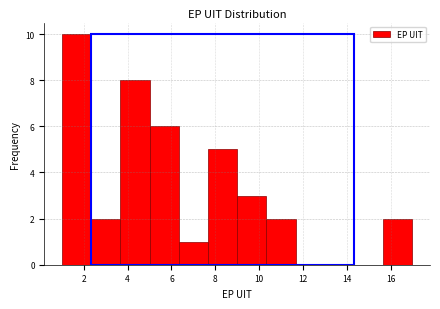

Reading left to right, transcribe this chart: for each bar, give the range it covers on the x-axis and its height. Neither the bar edges nor the heights are printed on the chart, so give them approximately, as read against the axes.

1.0 to 2.4: 10
2.4 to 3.6: 2
3.6 to 5.0: 8
5.0 to 6.4: 6
6.4 to 7.6: 1
7.6 to 9.0: 5
9.0 to 10.4: 3
10.4 to 11.6: 2
11.6 to 13.0: 0
13.0 to 14.4: 0
14.4 to 15.6: 0
15.6 to 17.0: 2